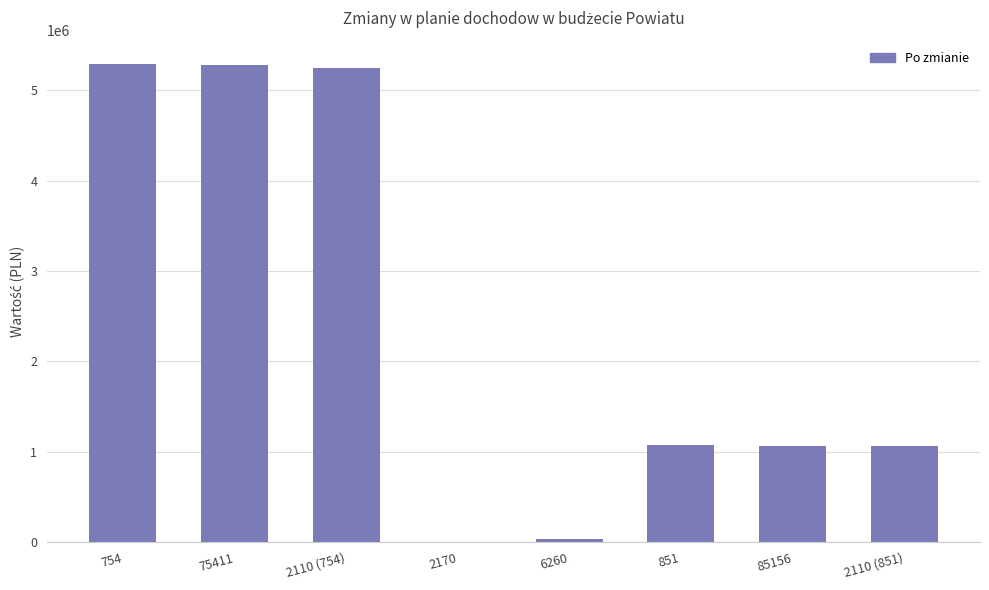

Are the bars horizontal?

No